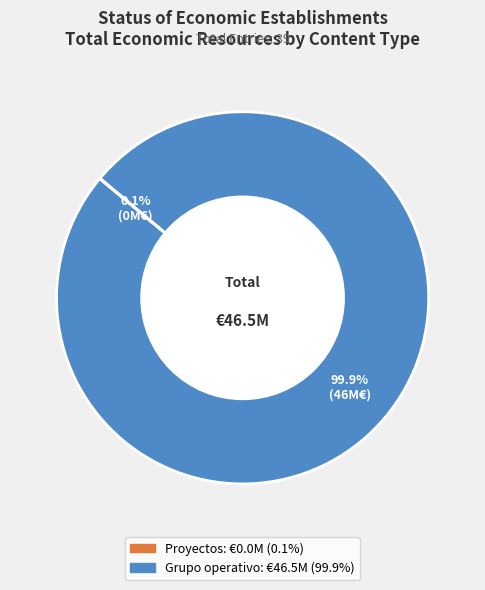

Is there a majority slice in this chart?

Yes